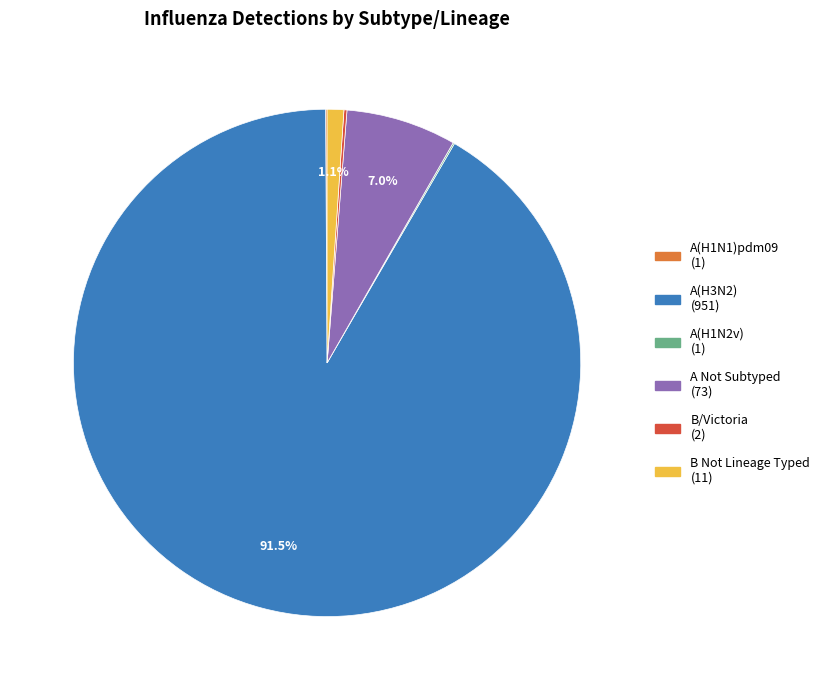

Does any single category account for the majority?

Yes